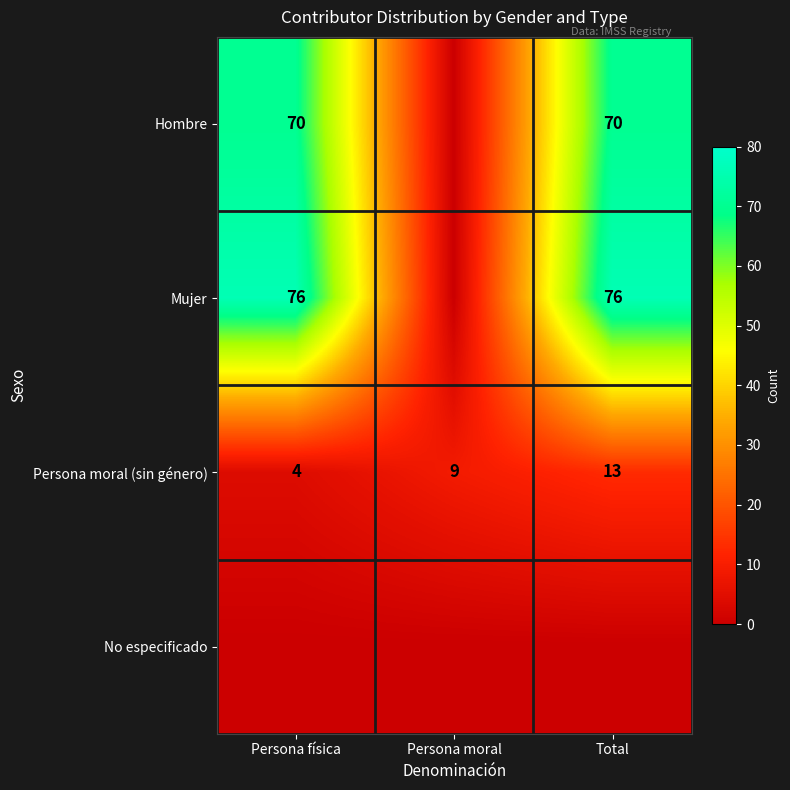

Rank the categories by Persona moral (sin género) value from highest to lowest.

Total, Persona moral, Persona física